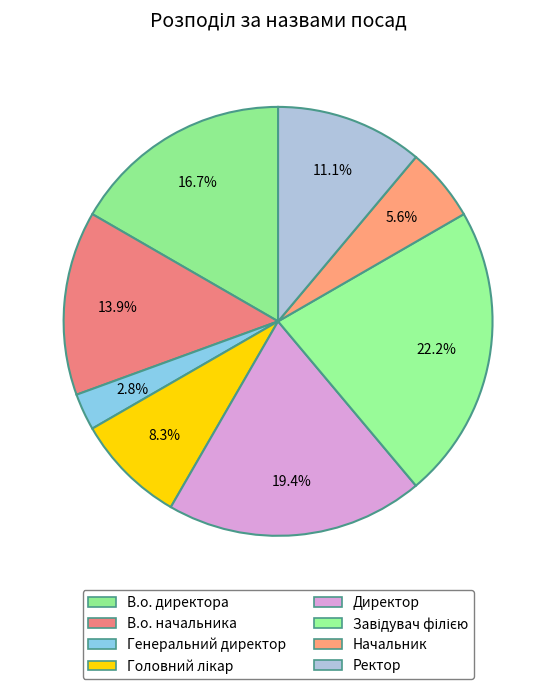

To the nearest percent, what is the average slice percentage?

12%